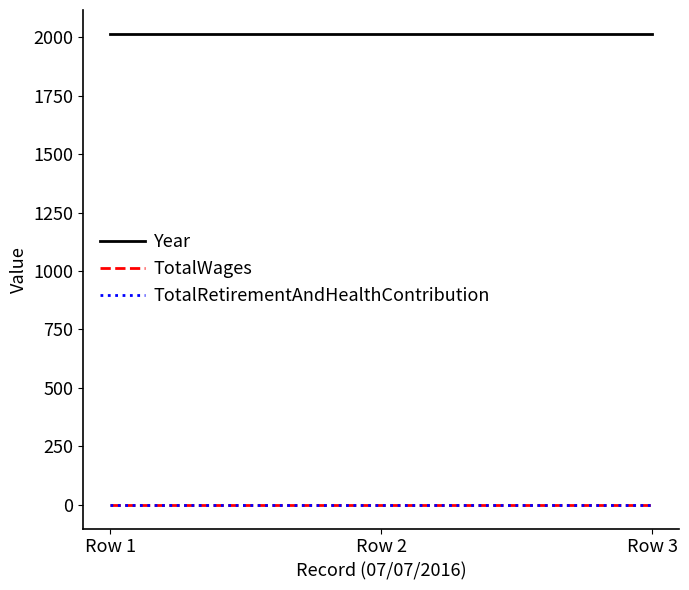

Where is TotalRetirementAndHealthContribution nearest to the value 0?

Row 1